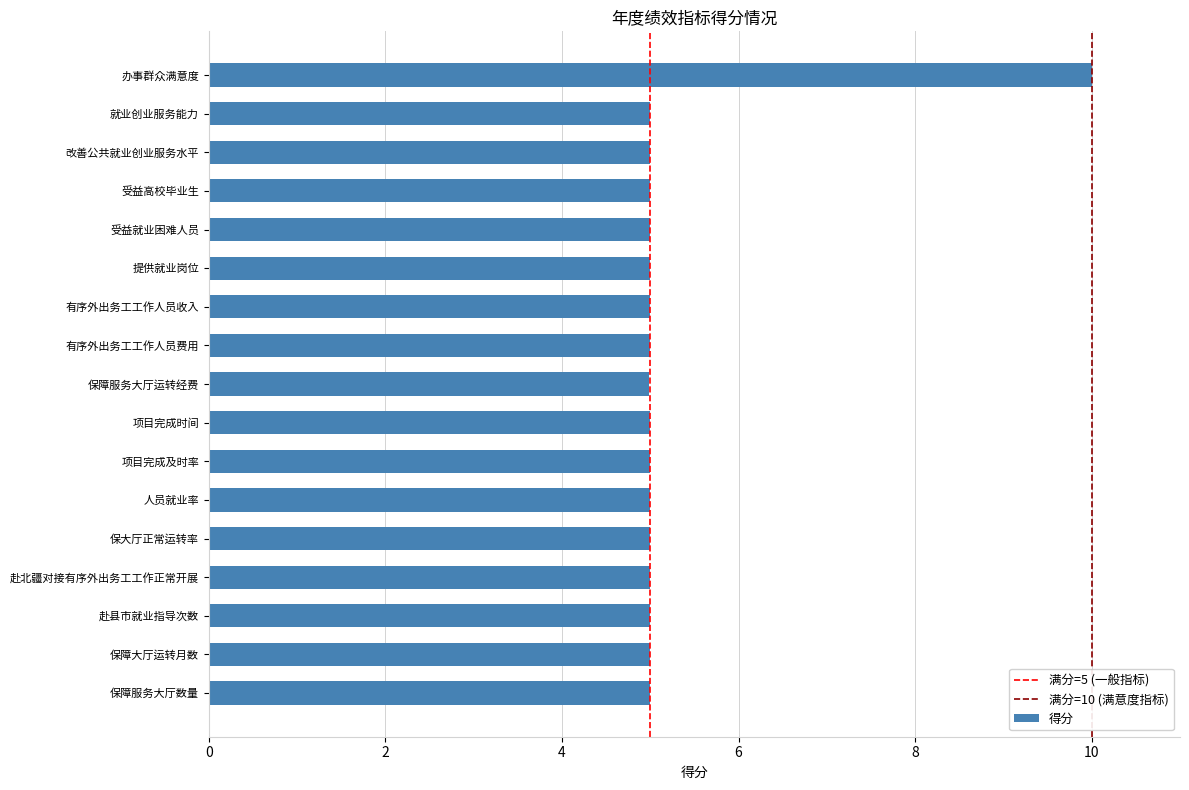

True or false: the data shows 5.0 at 保障服务大厅数量.

True